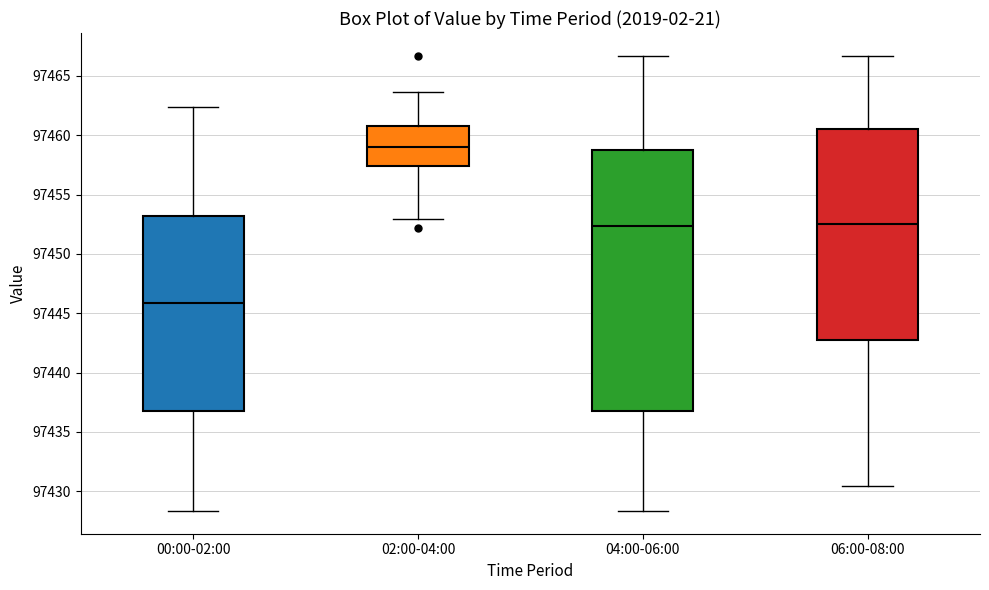

Reading left to right, read every box against the y-axis: the position of its median line, the range the box covers, and the ends of its whiskers. The values are not printed on the chart, so give them approximately, as read against the axis.

00:00-02:00: median 97446.0, box 97437.0 to 97453.0, whiskers 97428.5 to 97462.5
02:00-04:00: median 97459.0, box 97457.5 to 97461.0, whiskers 97453.0 to 97463.5
04:00-06:00: median 97452.5, box 97437.0 to 97459.0, whiskers 97428.5 to 97466.5
06:00-08:00: median 97452.5, box 97443.0 to 97460.5, whiskers 97430.5 to 97466.5